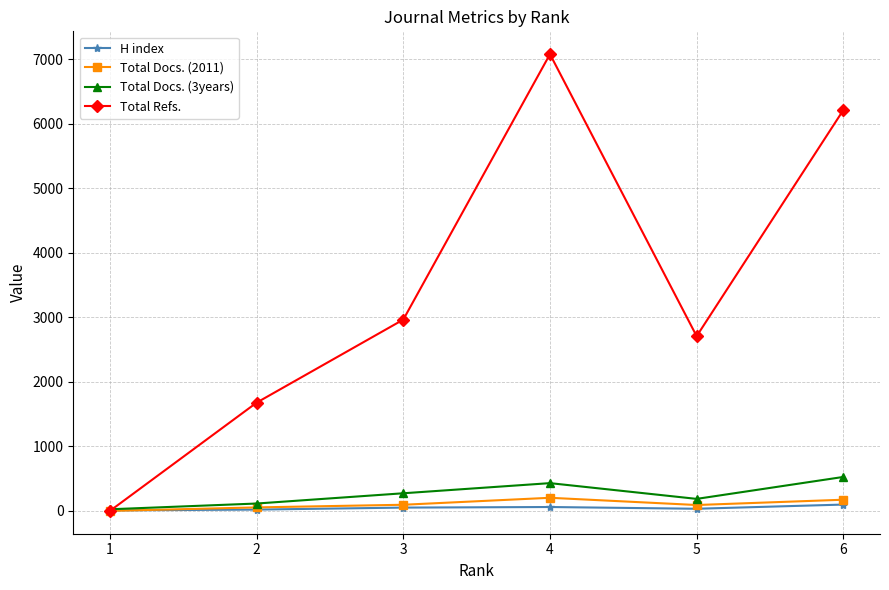

Which series changed the most between 3 and 4?

Total Refs.